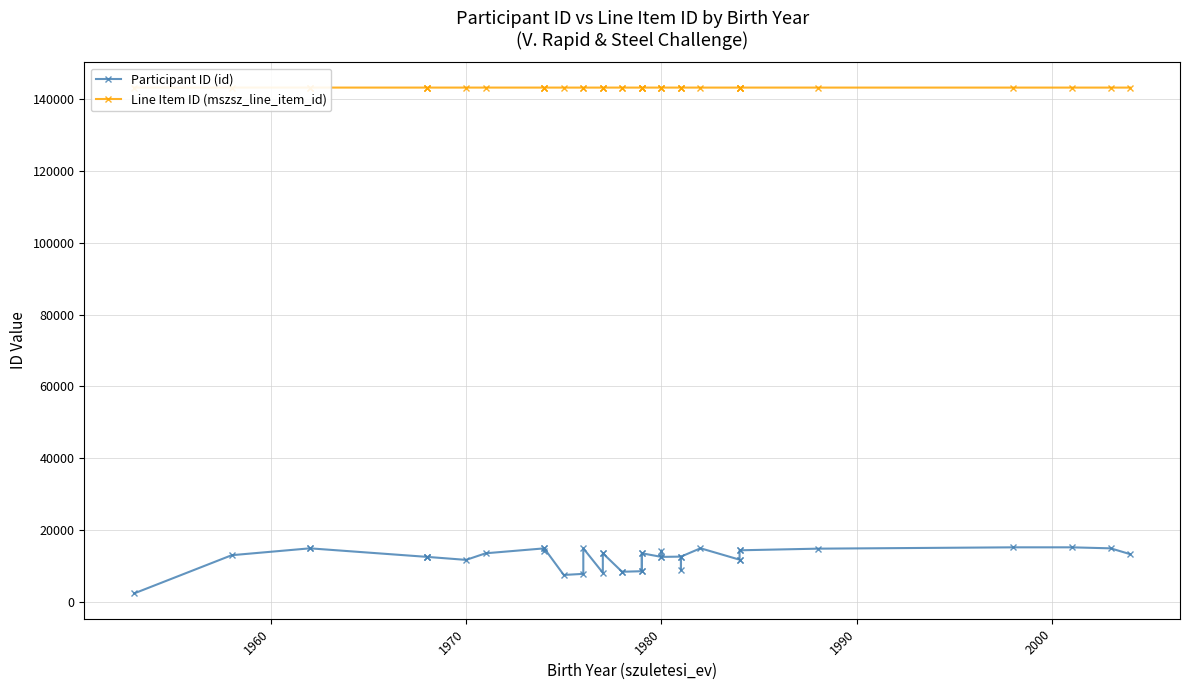

Is the value of Line Item ID (mszsz_line_item_id) at 2000 greater than the value of Participant ID (id) at 12?

Yes